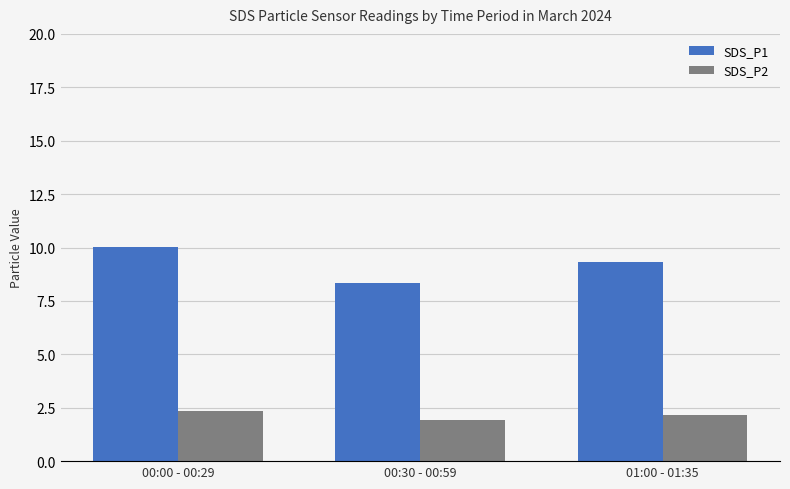

Is it true that SDS_P1 equals 14.3 at 00:00 - 00:29?

False